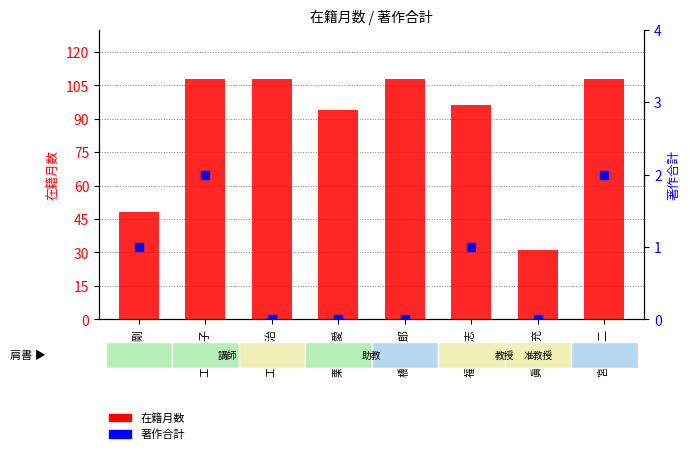

At how many categories does at least one series exceed 67?

6